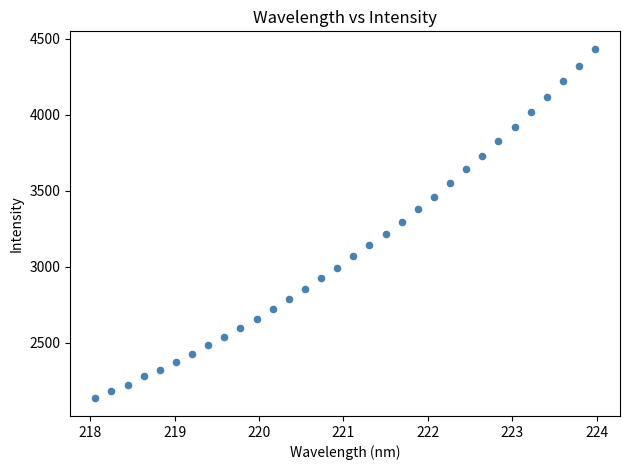

What is the range of Y values (max minus min)?

2301.4